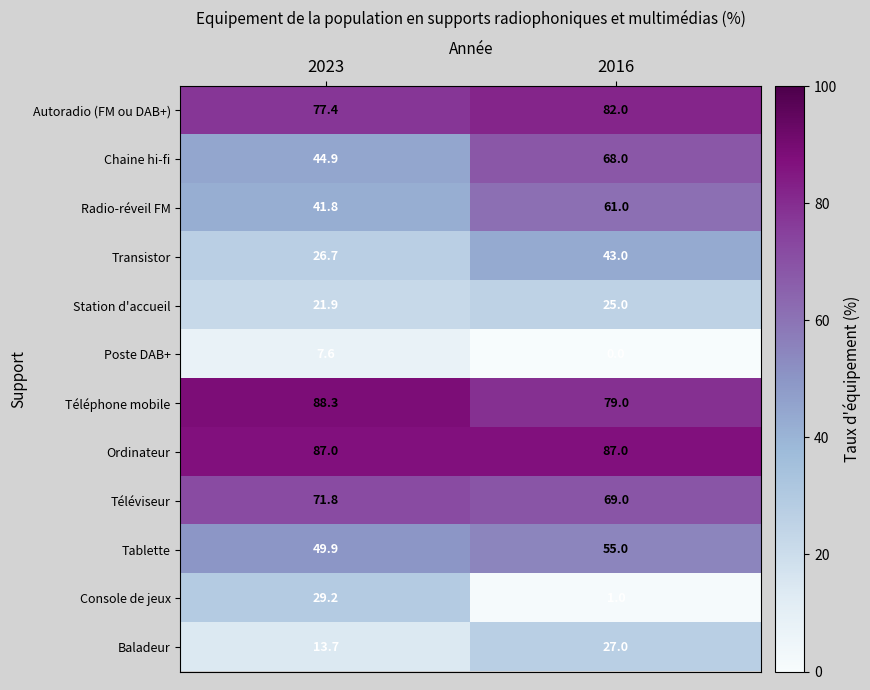

Which category has the highest value across all series?

2023